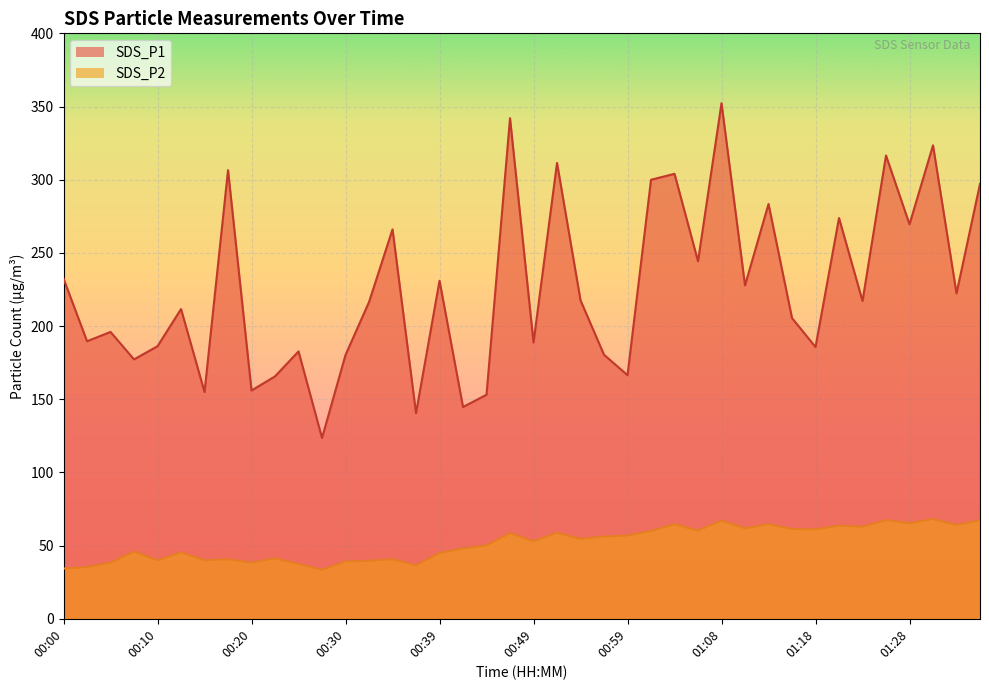

What is the label of the 23rd point from the left?

00:54